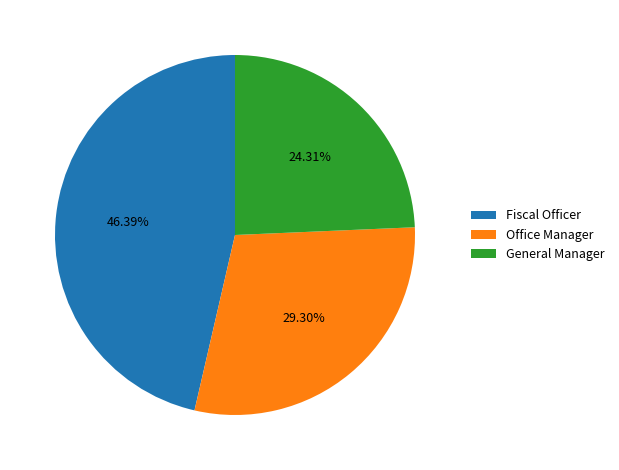

Which has a higher value, Fiscal Officer or General Manager?

Fiscal Officer